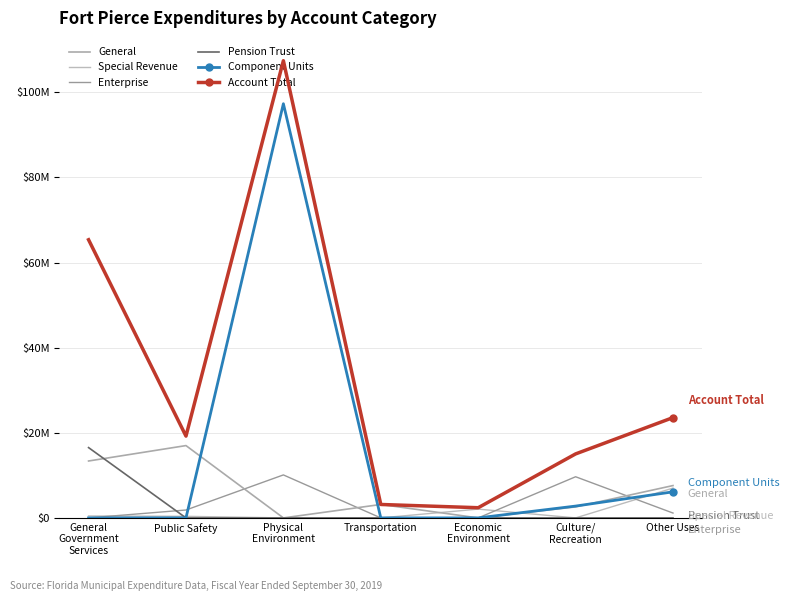

The value of Account Total at General
Government
Services is 16956016. True or false?

False